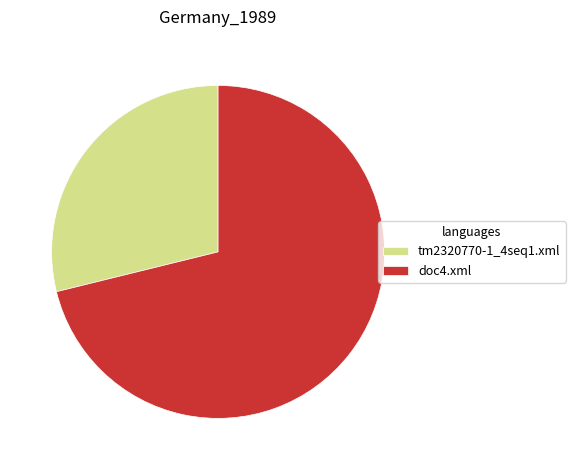

Between doc4.xml and tm2320770-1_4seq1.xml, which is larger?

doc4.xml